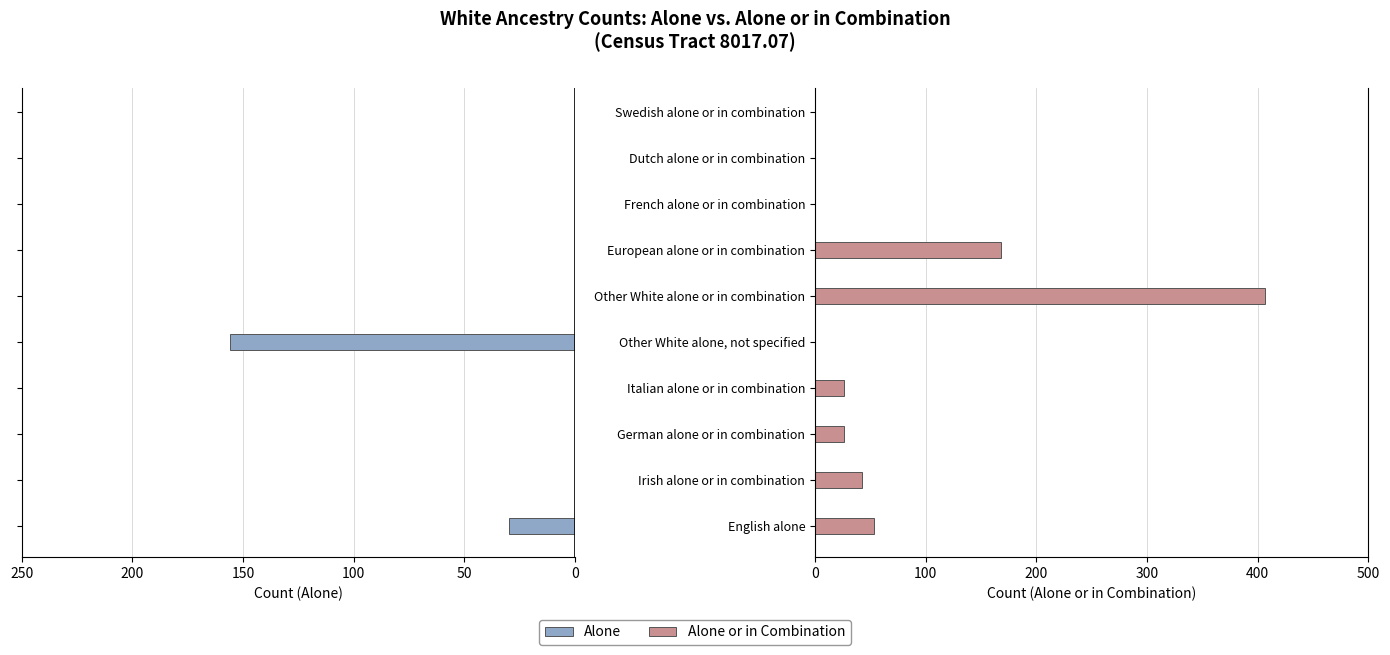

Is the value of Alone or in Combination at European alone or in combination greater than the value of Alone at Italian alone or in combination?

Yes